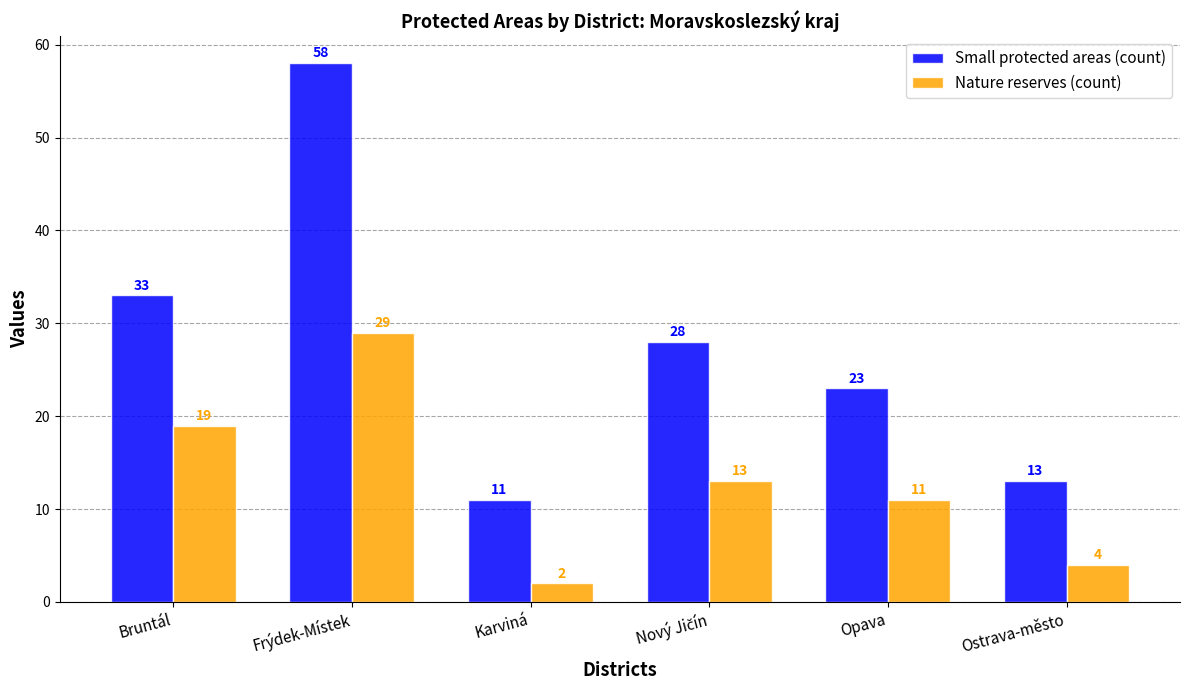

At which category is the sum across all series the highest?

Frýdek-Místek